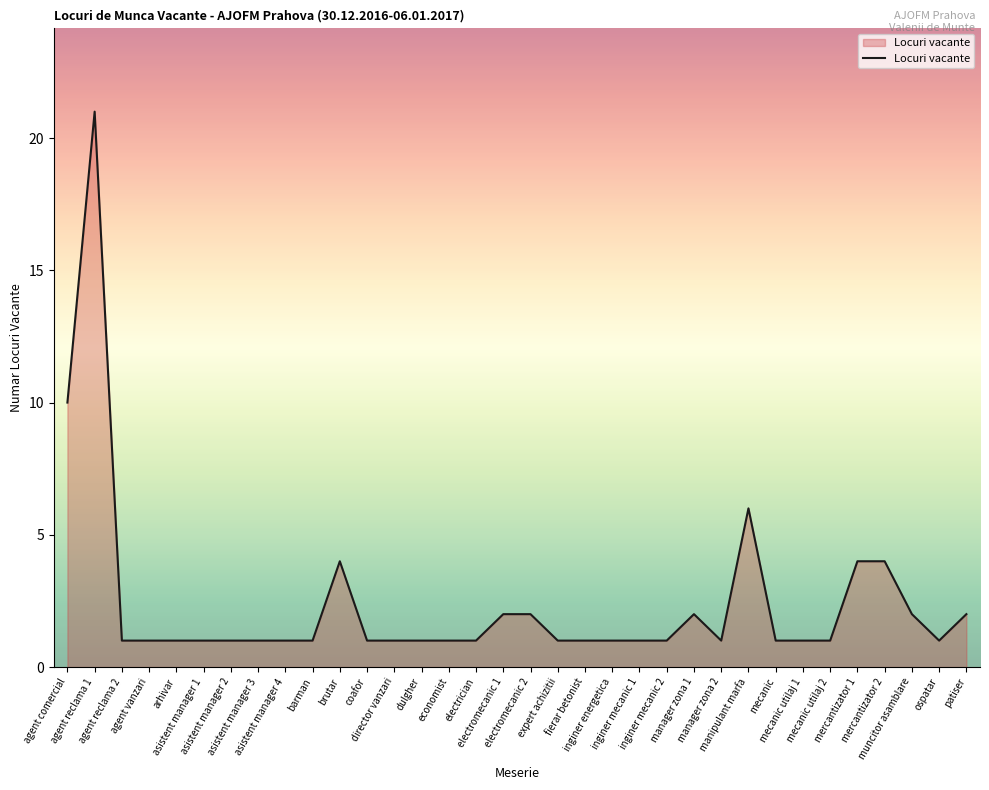

Read the value at patiser.

2